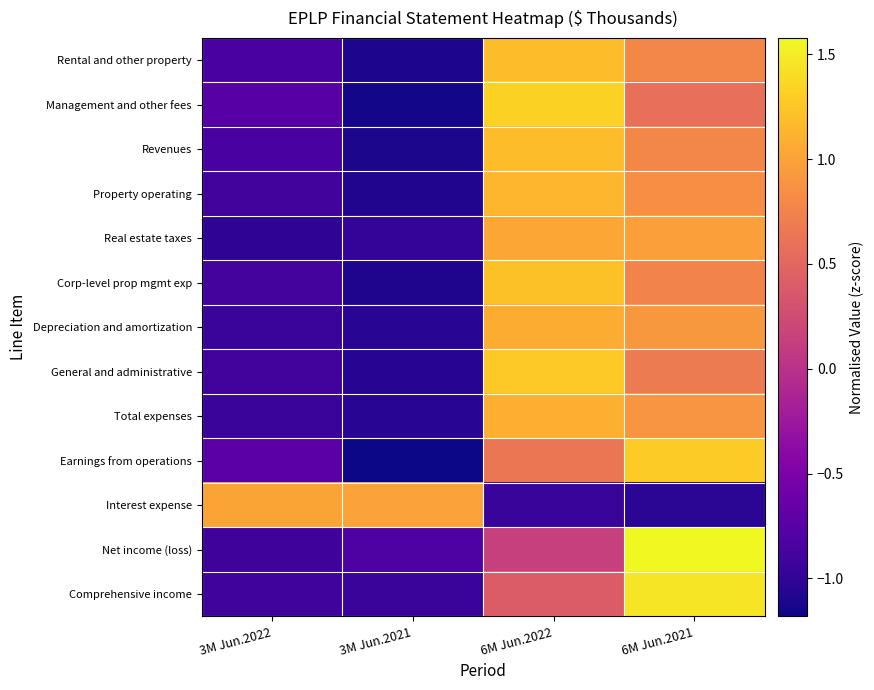

Rank the series at 6M Jun.2022 from highest to lowest value.

Management and other fees, General and administrative, Corp-level prop mgmt exp, Revenues, Rental and other property, Property operating, Total expenses, Depreciation and amortization, Real estate taxes, Earnings from operations, Comprehensive income, Net income (loss), Interest expense